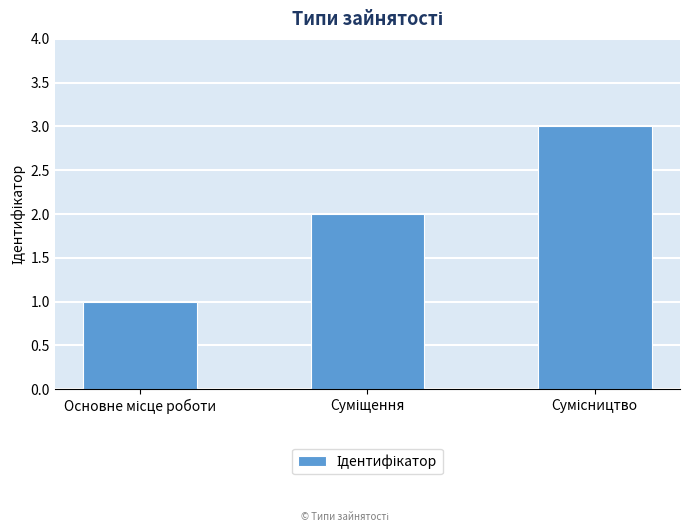

What is the maximum value shown in the chart?

3